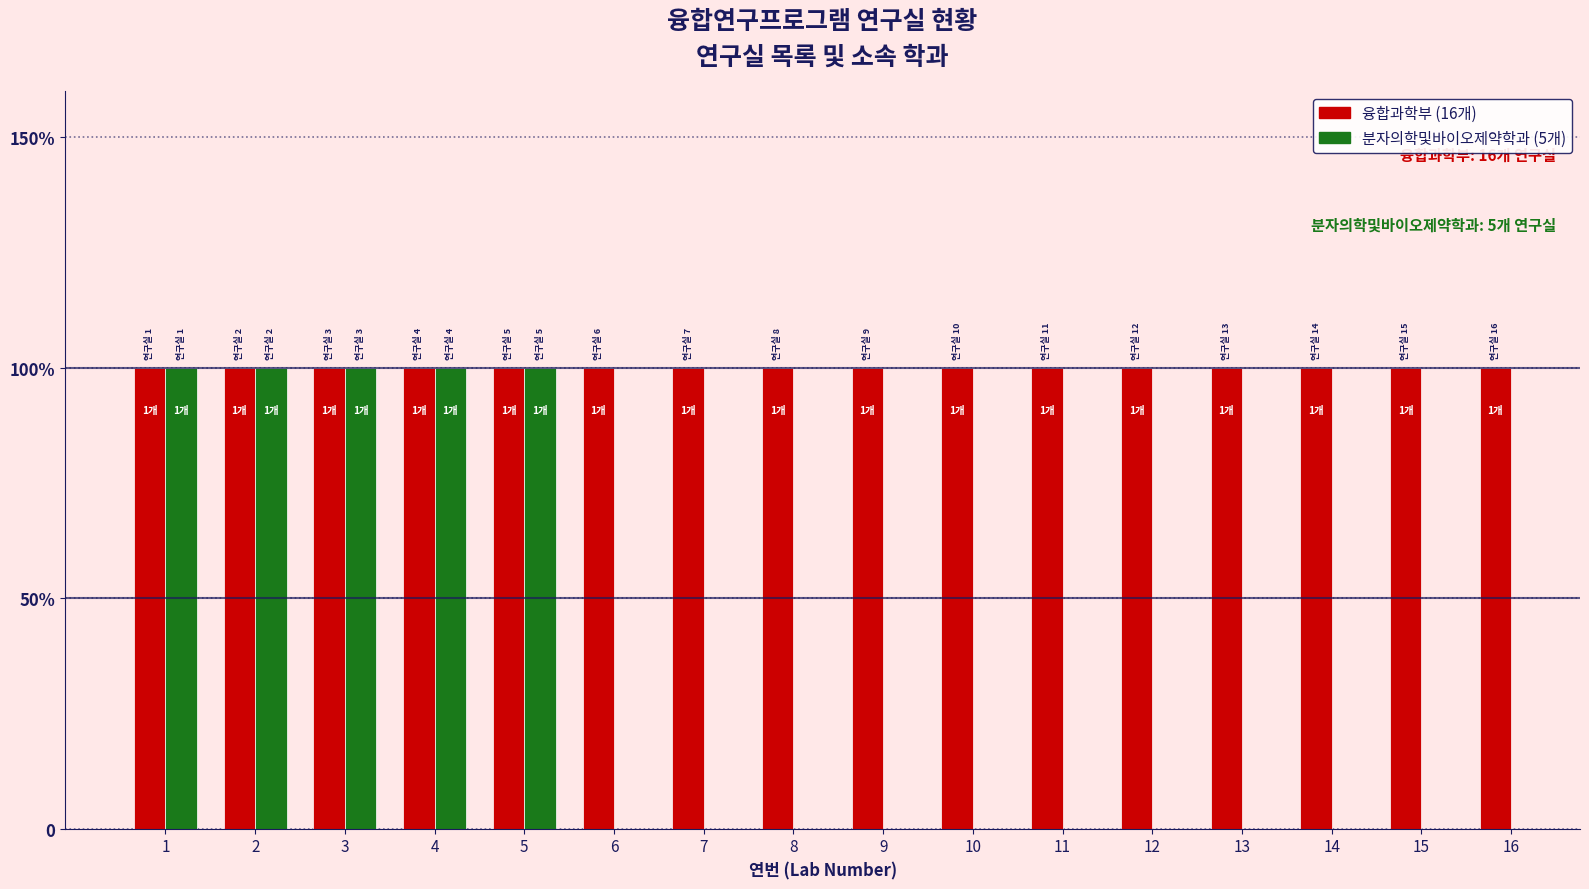

What is the sum of all 분자의학및바이오제약학과 values?

5